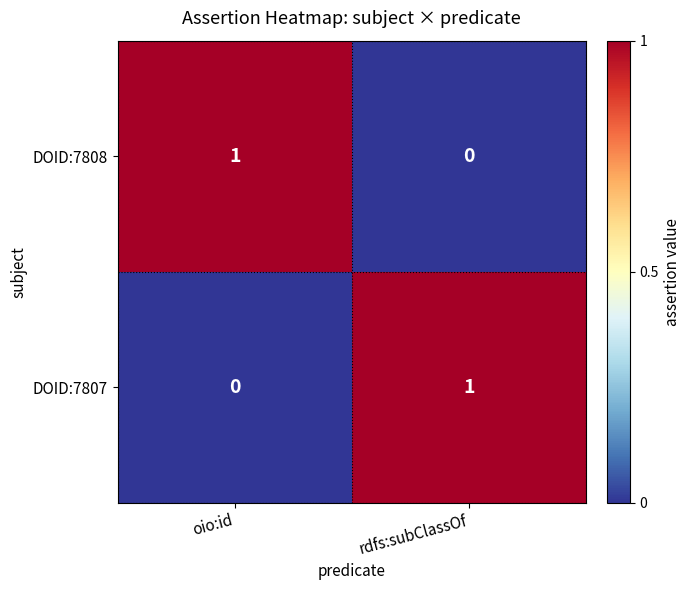

Is it true that DOID:7807 equals 0 at oio:id?

True